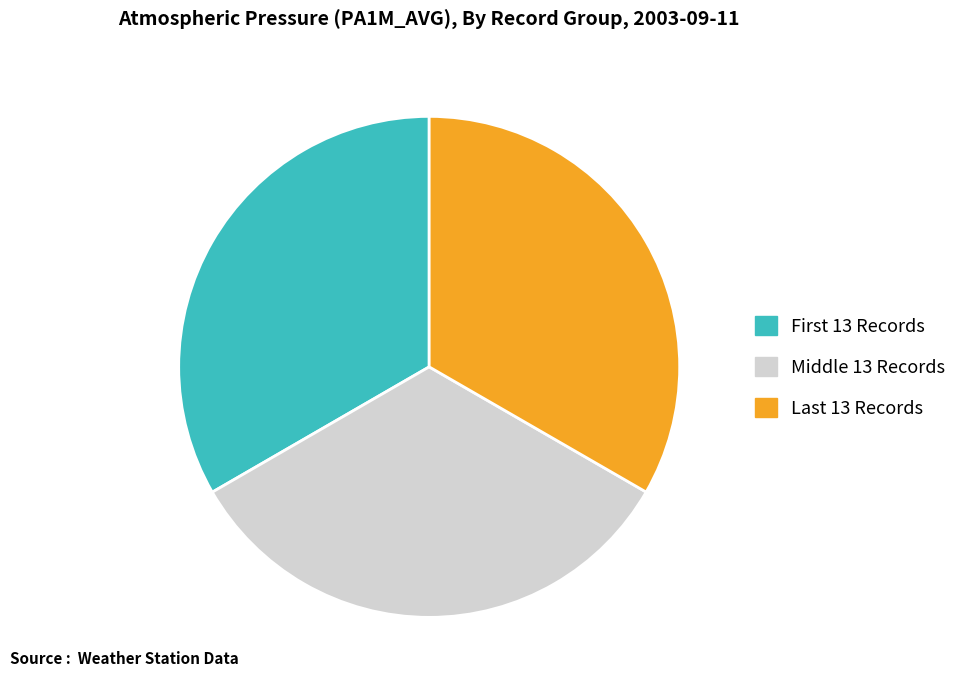

Is there a majority slice in this chart?

No